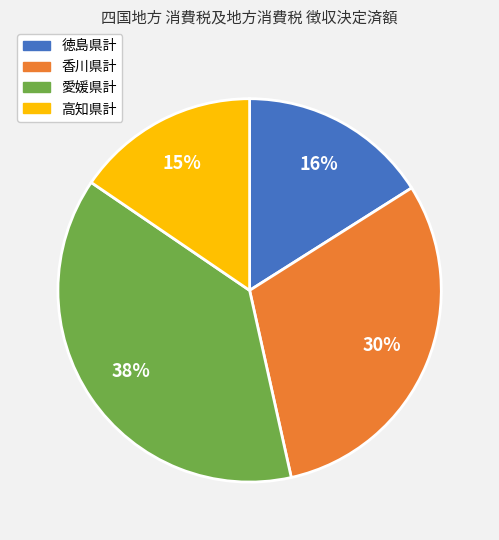

Does any single category account for the majority?

No